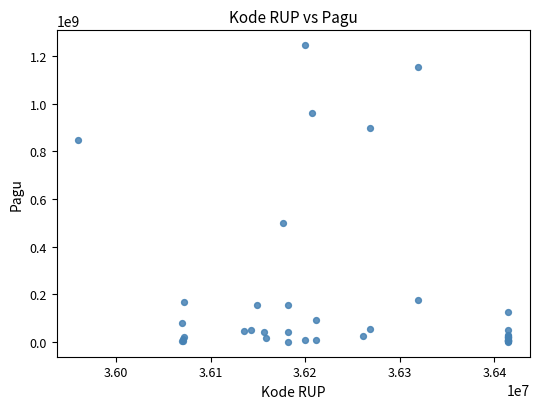

What Y value in the scatter plot is closest to 622840000?

499932000